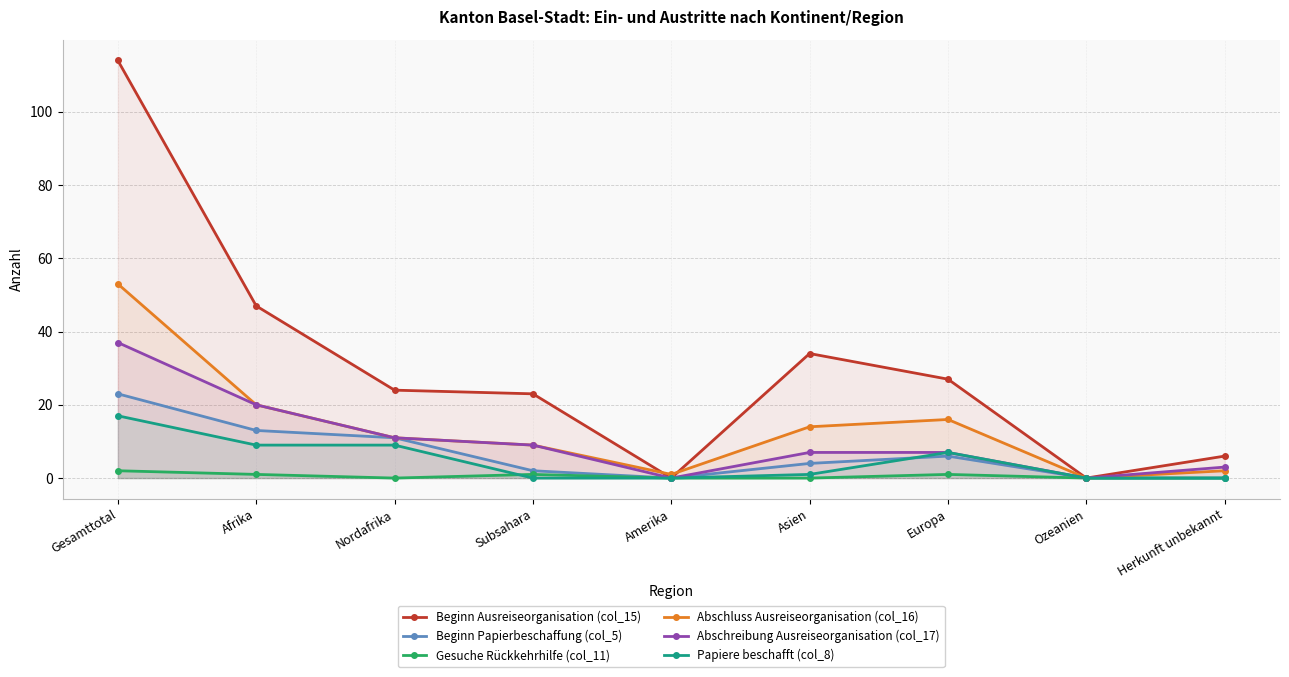

Where is Beginn Ausreiseorganisation (col_15) nearest to the value 57?

Afrika